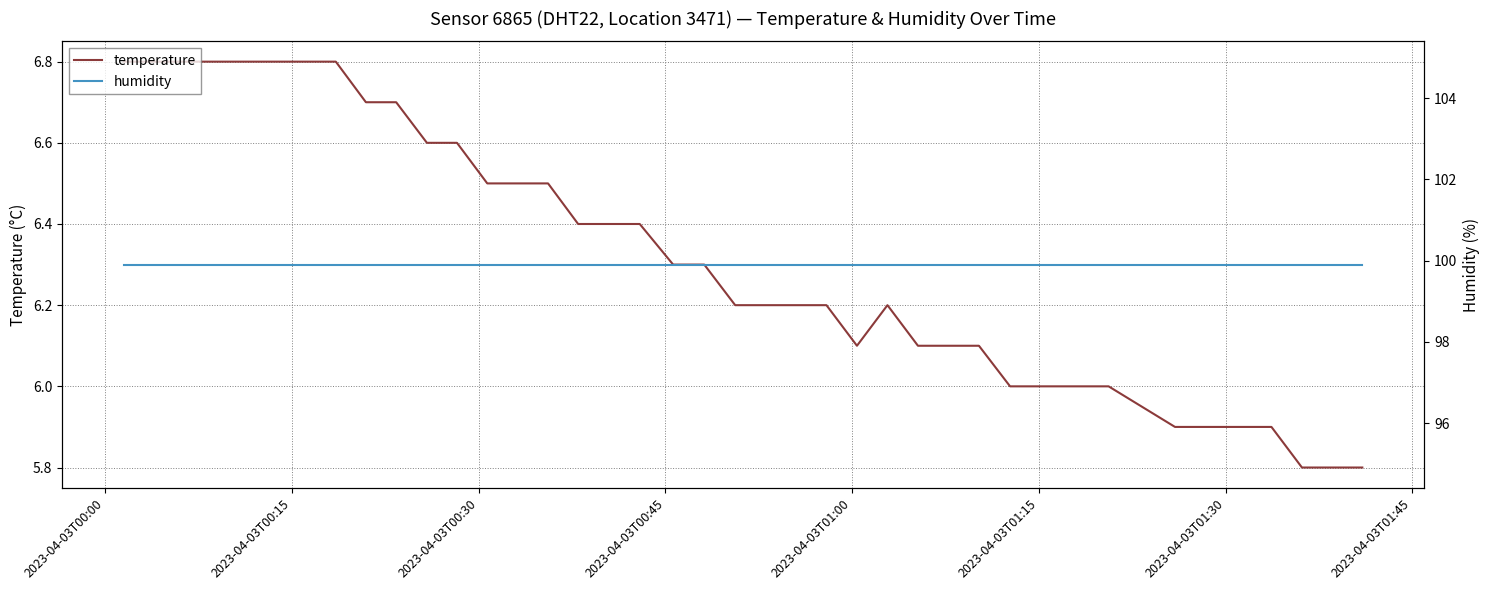

At which category is the sum across all series the highest?

2023-04-03T00:00